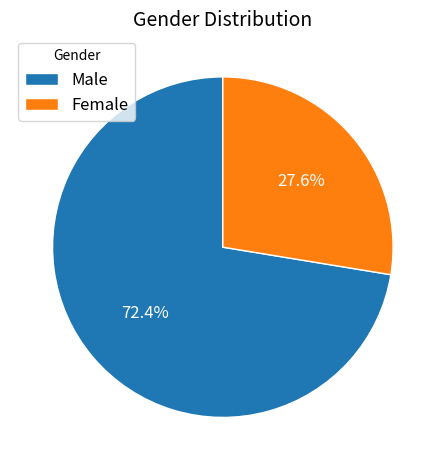

To the nearest percent, what is the combined percentage of Male and Female?

100%